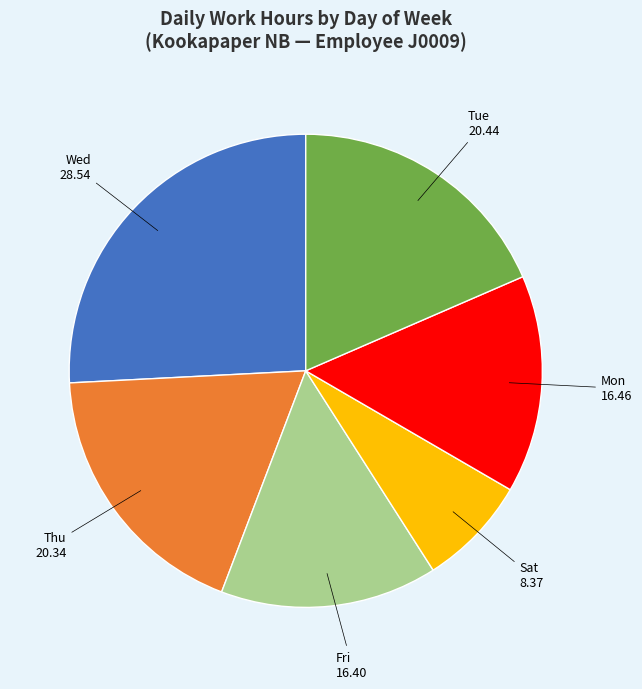

Which category has the biggest portion of the pie?

Wed 28.54